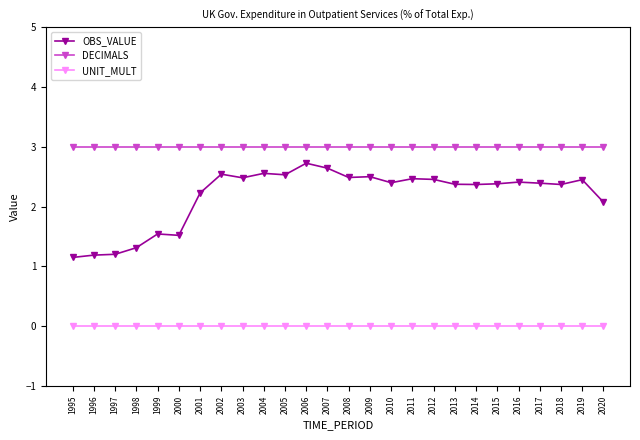

What is the spread (max minus min) of values at 2006?

3.0